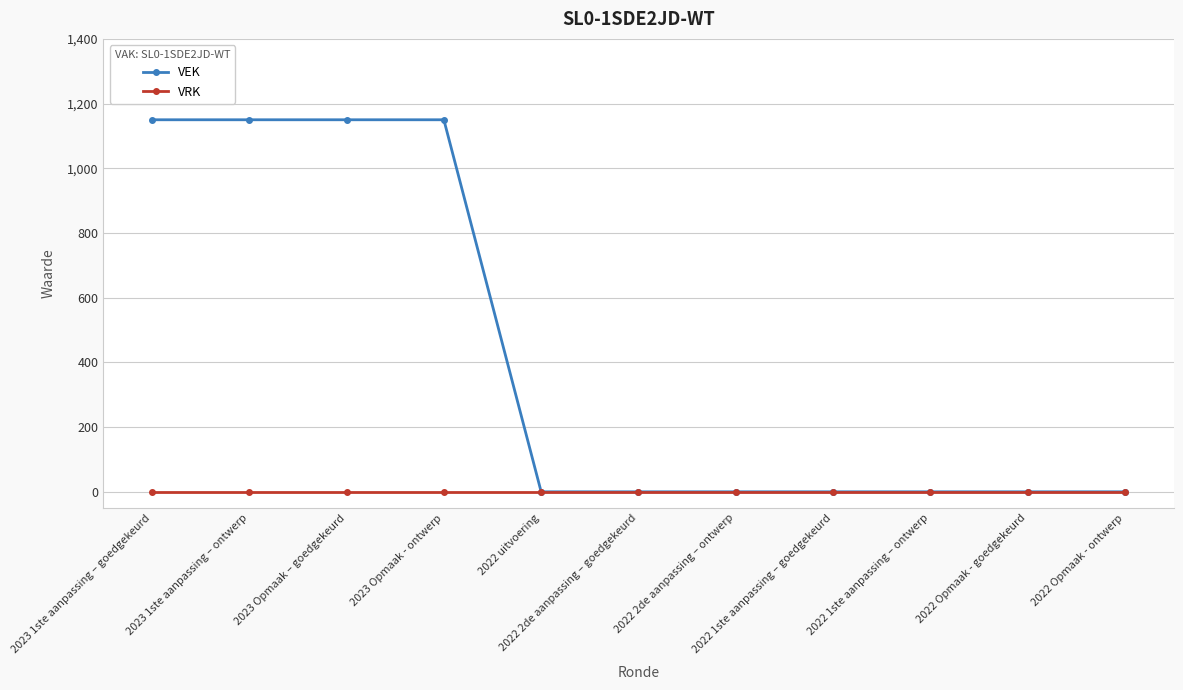

Is it true that VRK equals 0 at 2023 1ste aanpassing – goedgekeurd?

True